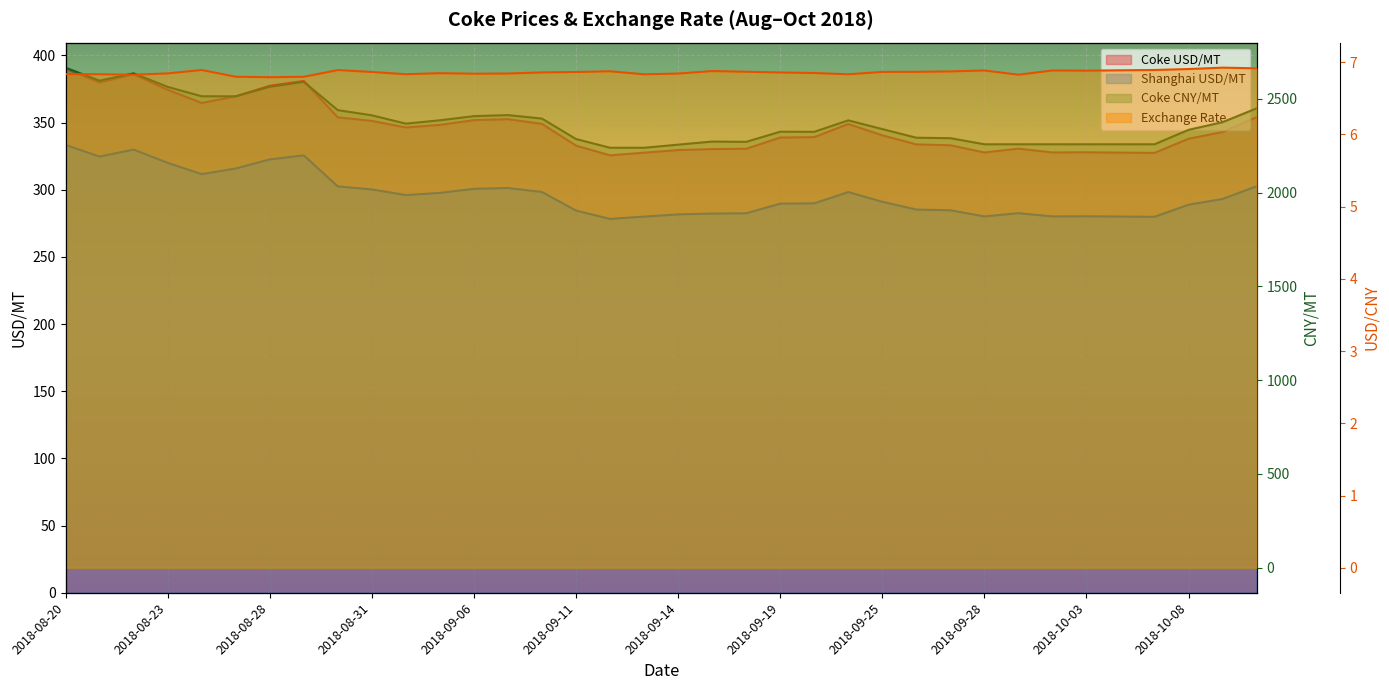

The Shanghai USD/MT series shows 155.4 at 2018-09-20. True or false?

False